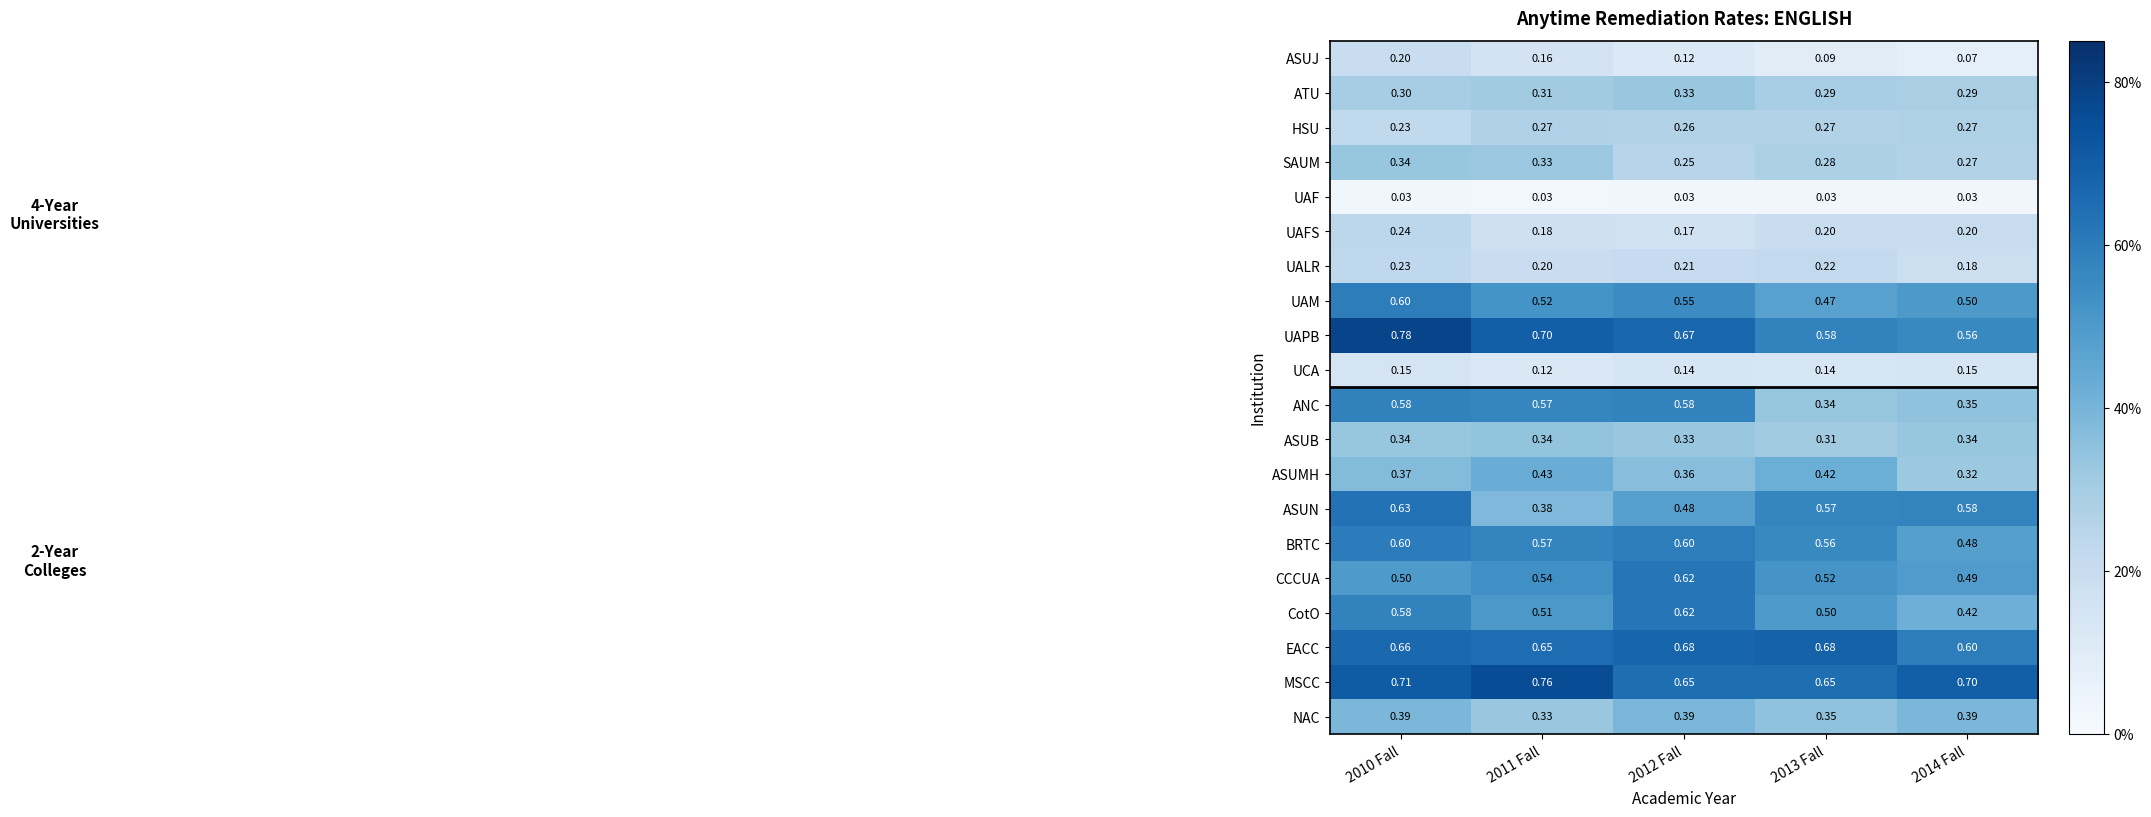

What is the spread (max minus min) of values at 2014 Fall?

0.7